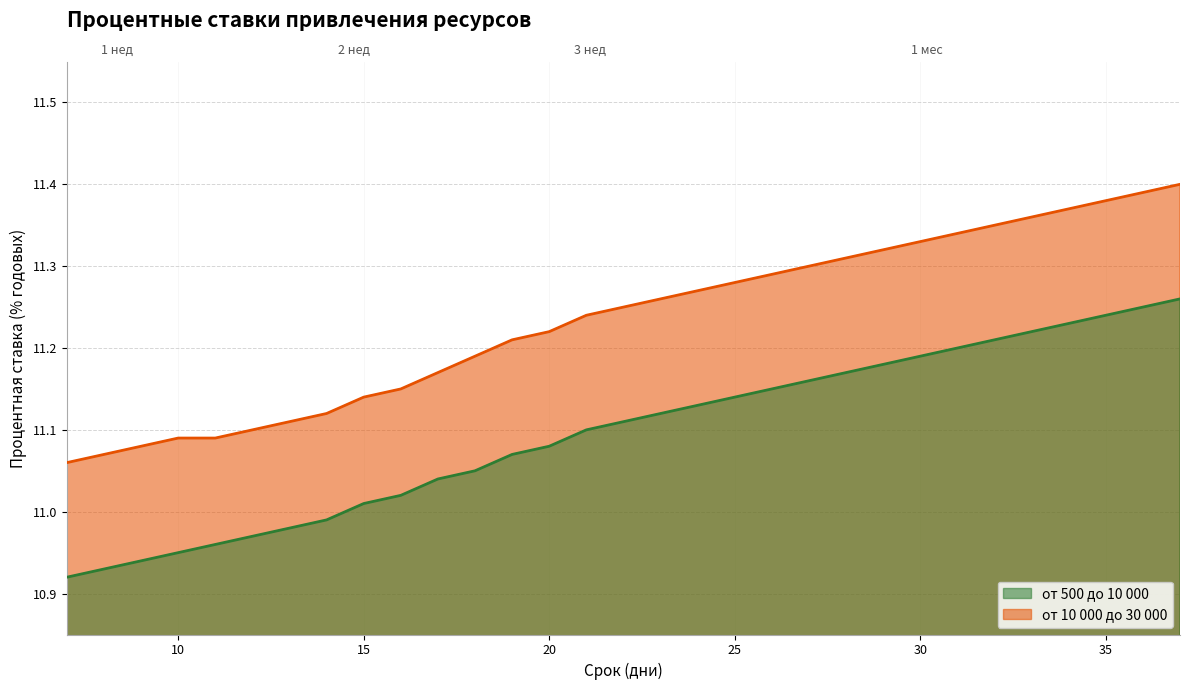

Between 10 and 19, which is larger?

19